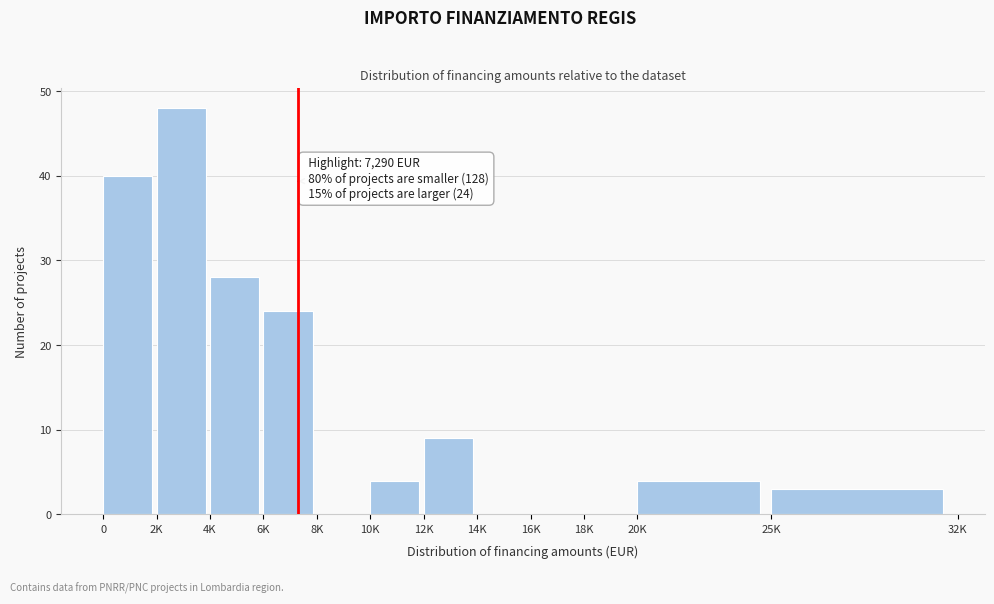

Reading left to right, list all the values displayed in this chart.

0=40	2K=48	4K=28	6K=24	8K=0	10K=4	12K=9	14K=0	16K=0	18K=0	20K=4	25K=3